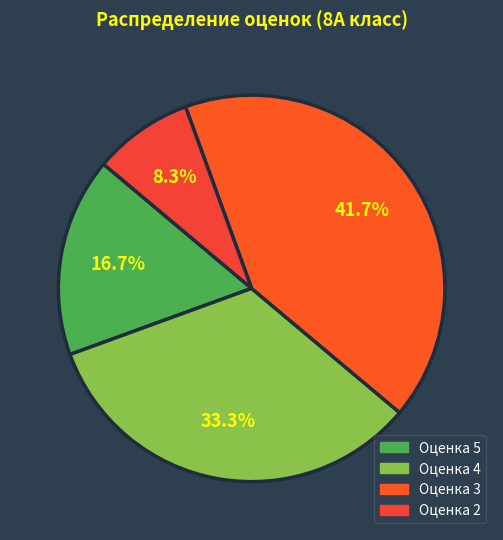

Is there any slice that represents more than half of the pie?

No